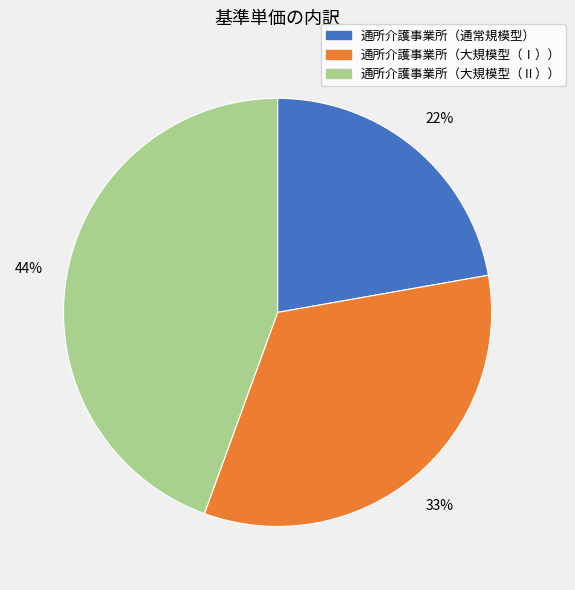

Approximately how many times larger is the value at 通所介護事業所（通常規模型） compared to 通所介護事業所（大規模型（Ⅱ））?

0.5